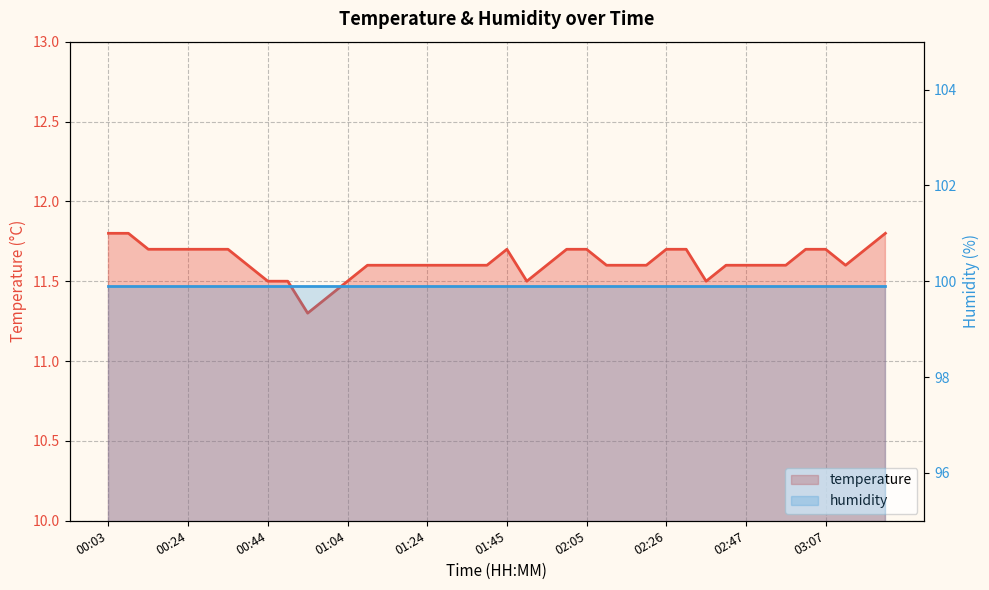

What is the sum of all values?

464.9